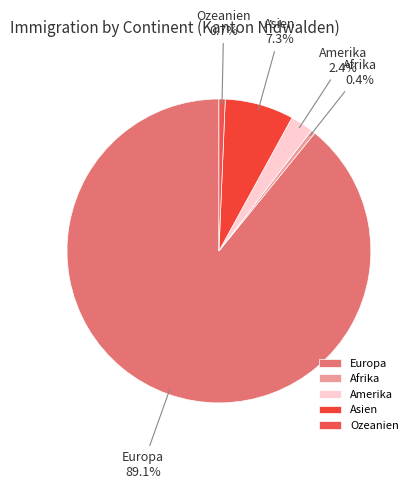

Is the sum of Ozeanien and Afrika greater than half?

No